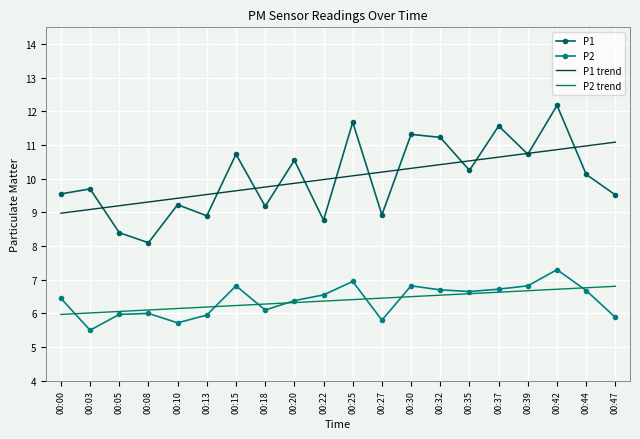

What is the difference between the P2 trend values at 00:03 and 00:44?

0.7